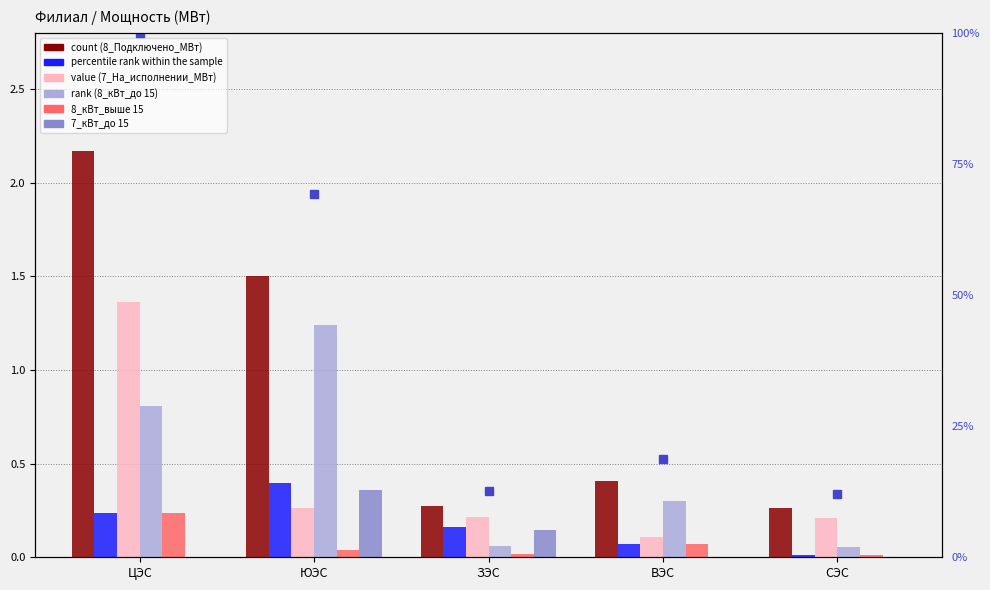

Does the chart contain stacked bars?

No